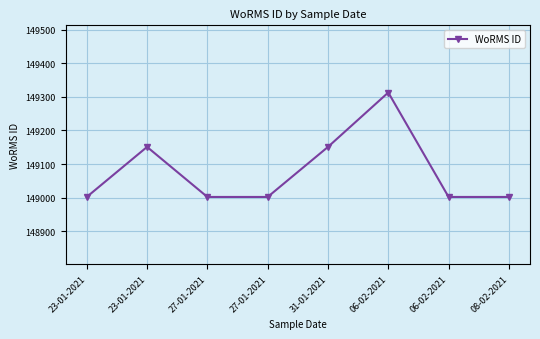

Rank the categories by value from highest to lowest.

06-02-2021, 23-01-2021, 31-01-2021, 23-01-2021, 27-01-2021, 27-01-2021, 06-02-2021, 08-02-2021